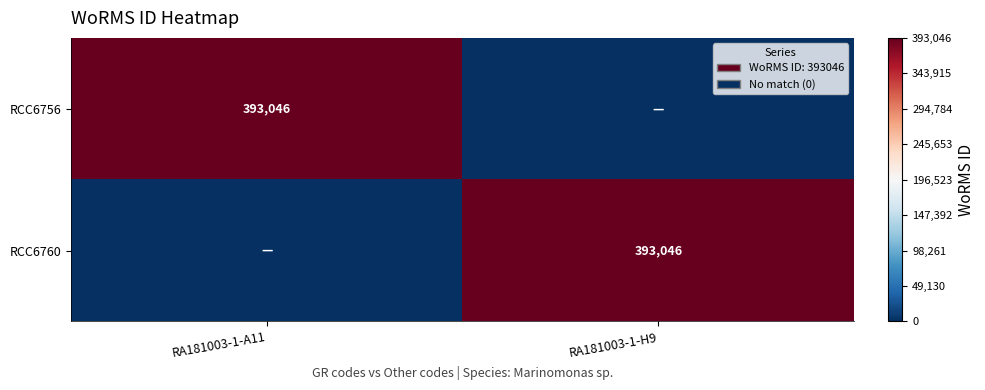

The RCC6760 series shows 627714 at RA181003-1-H9. True or false?

False